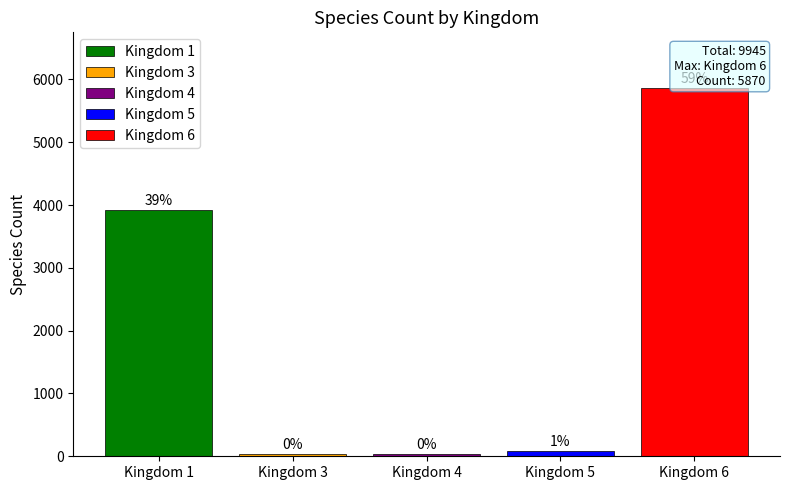

The Kingdom 5 series shows 91 at 10. True or false?

True